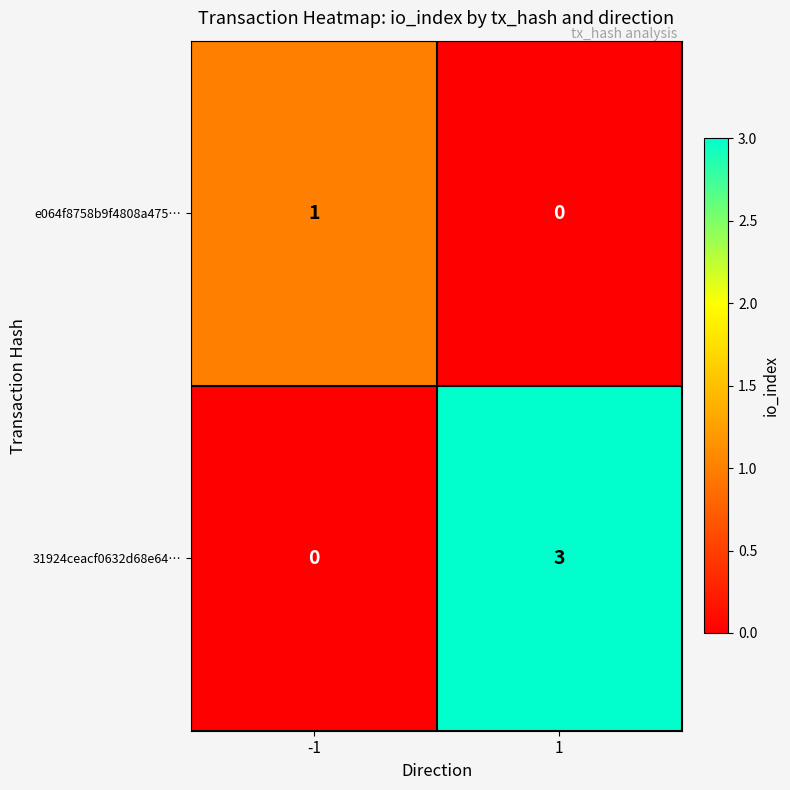

Reading left to right, extract all data points from this chart.

e064f8758b9f4808a475…: -1=1	1=0
31924ceacf0632d68e64…: -1=0	1=3